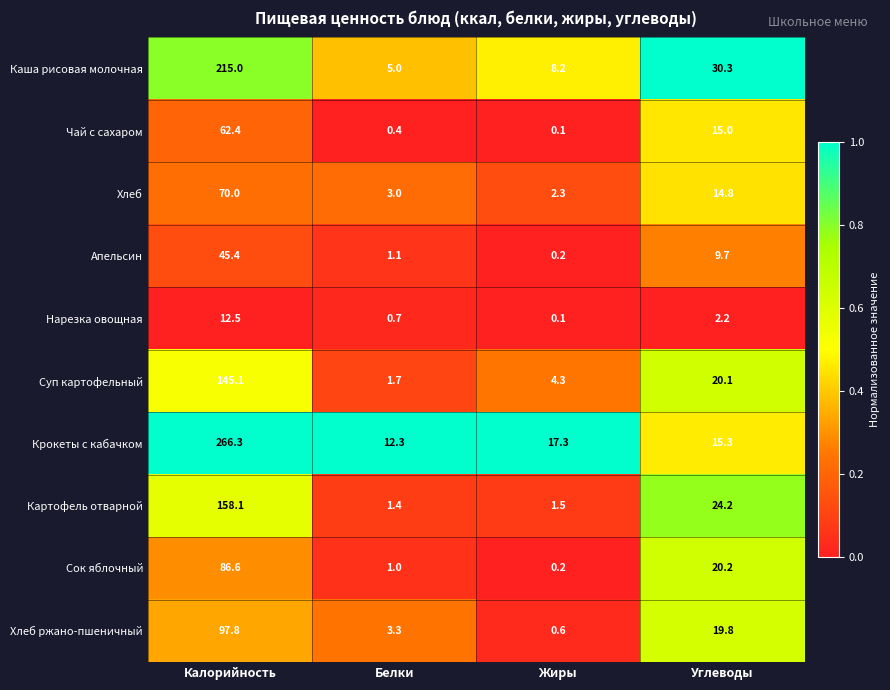

Between Калорийность and Белки, which series saw the biggest shift?

Крокеты с кабачком